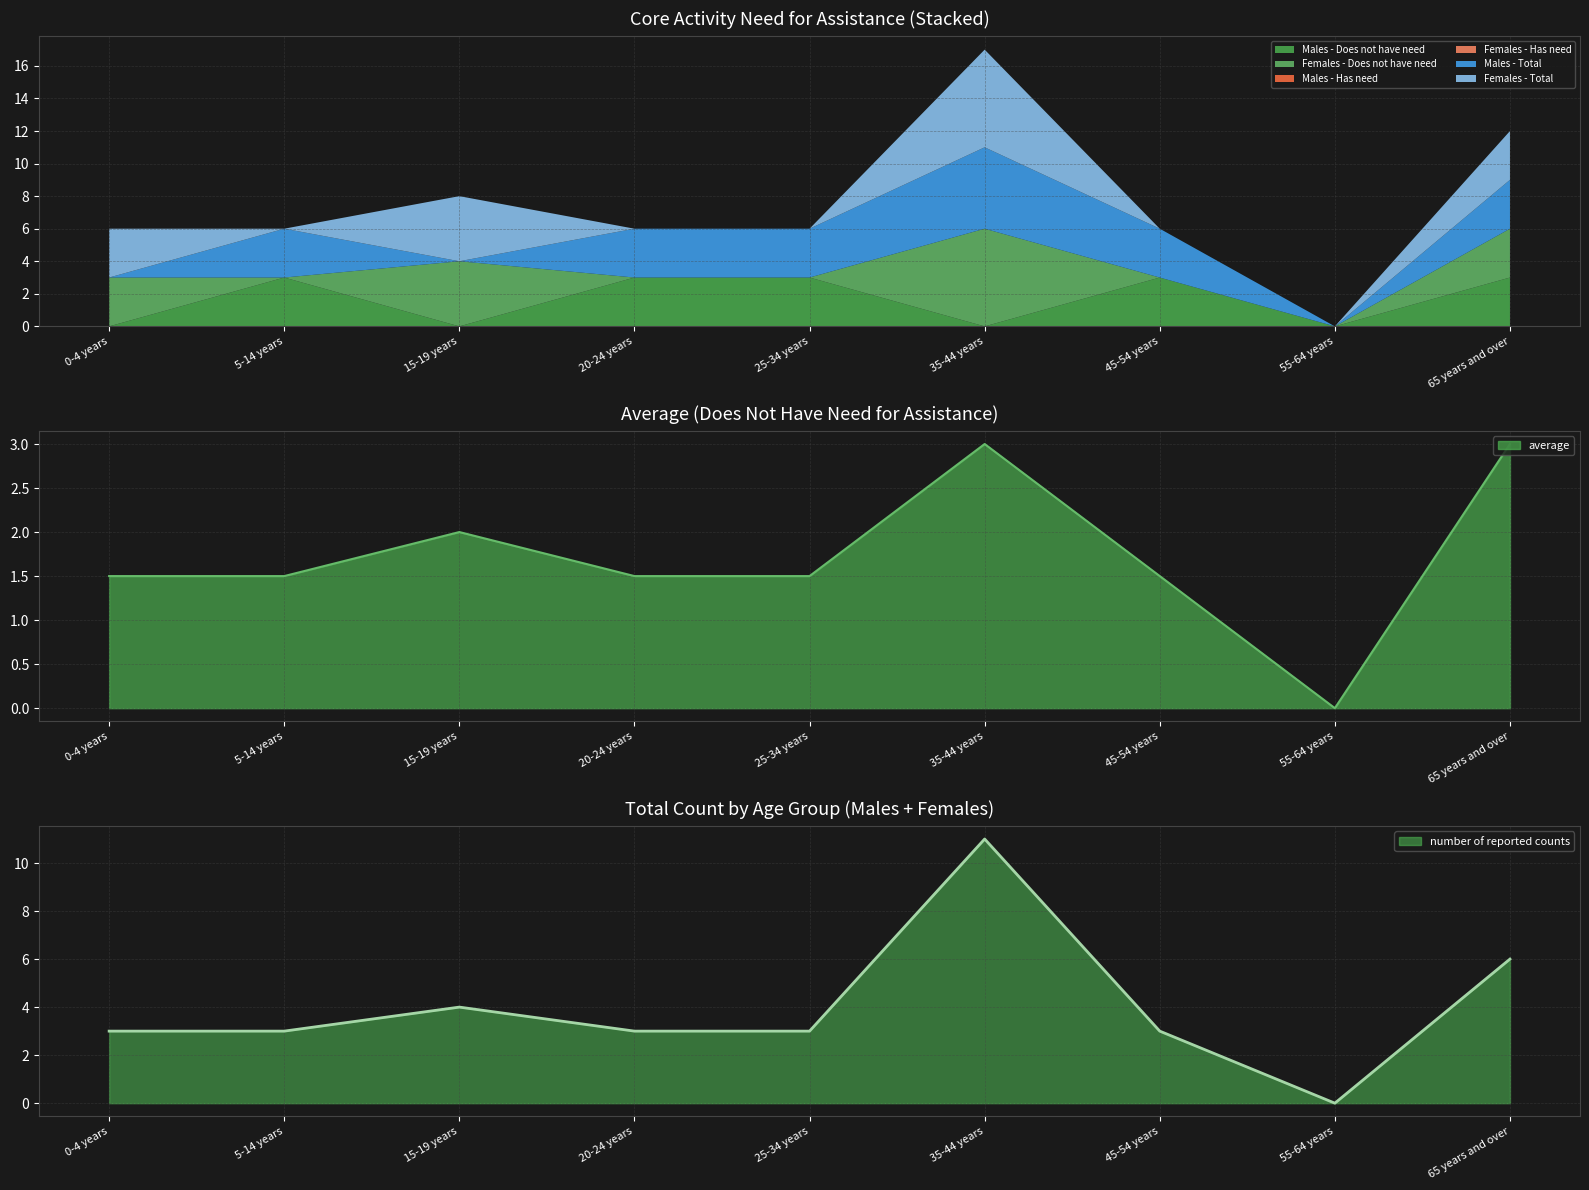

How many intersections are there between Males - Does not have need and Females - Total?

5